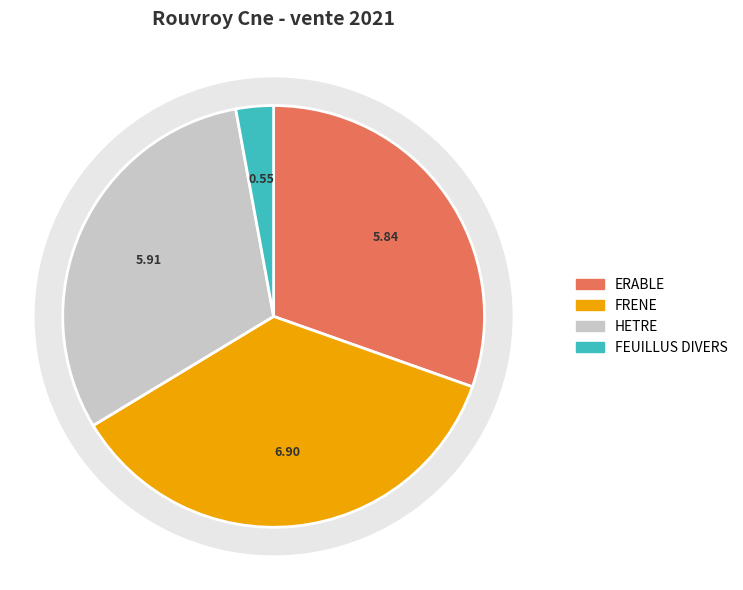

How many segments does this pie chart have?

4